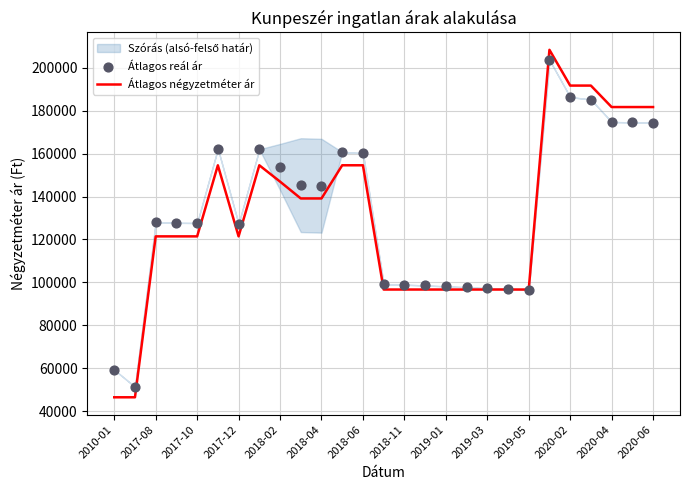

What is the maximum value for Átlagos négyzetméter ár?

208333